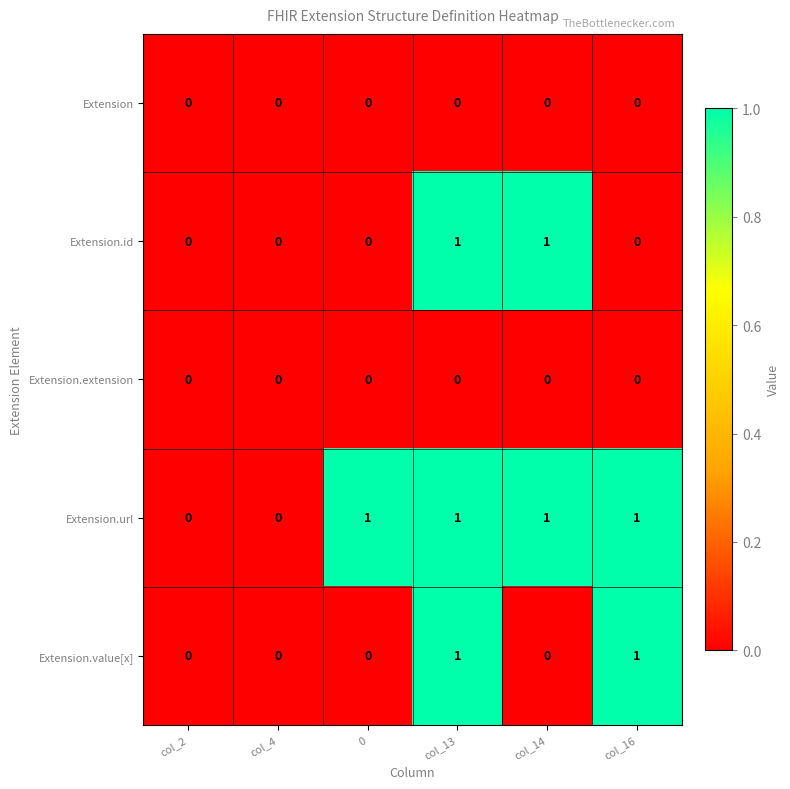

The Extension.url series shows 1 at 0. True or false?

True